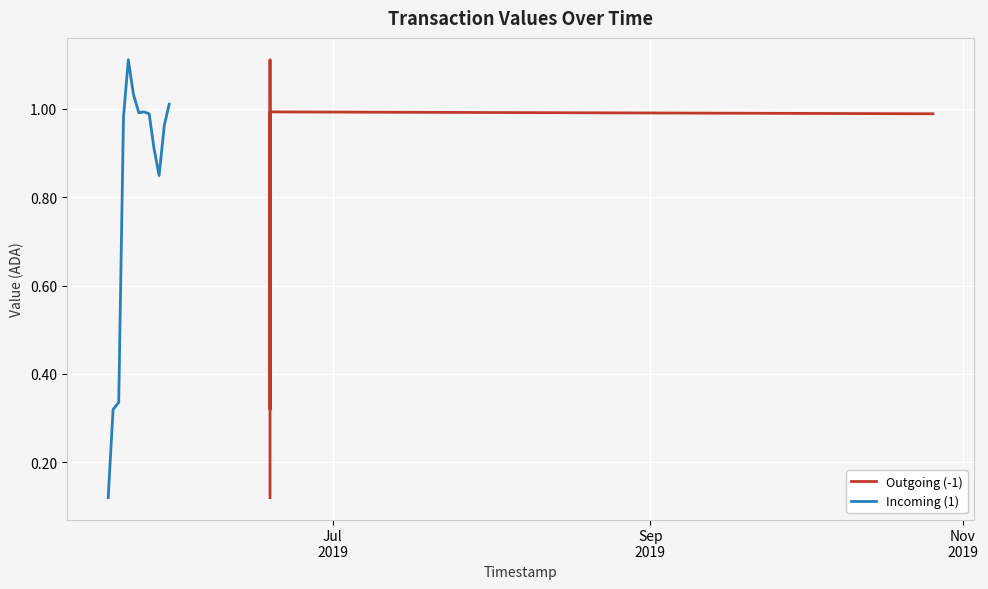

How many series are shown in this chart?

2